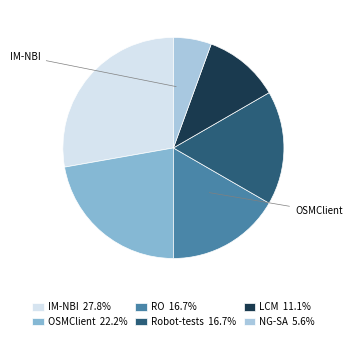

Is there a majority slice in this chart?

No